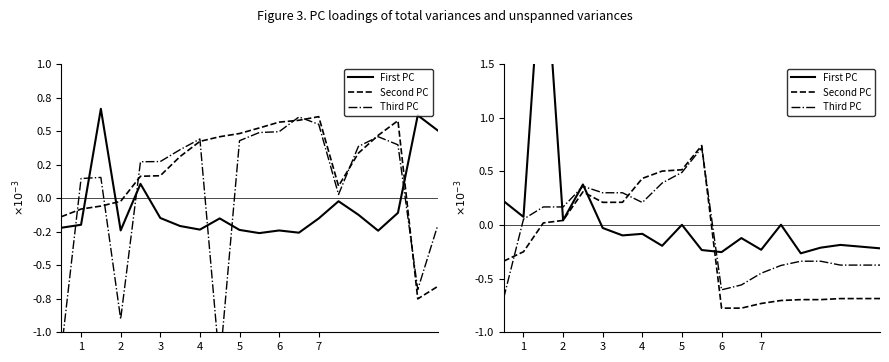

How many positive values does the First PC series have?

7